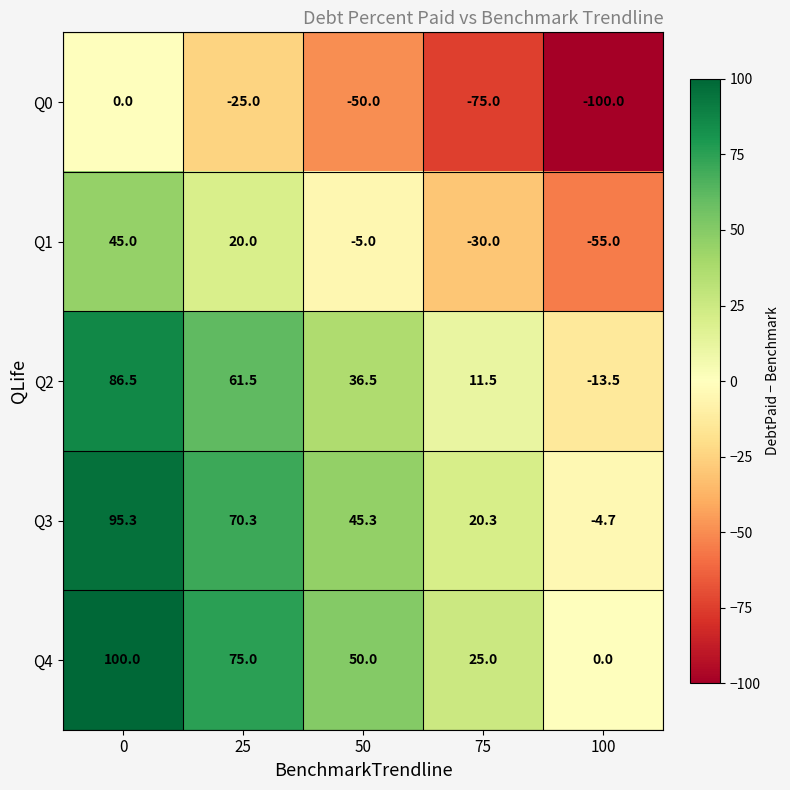

What is the difference between the Q3 values at 25 and 75?

50.0